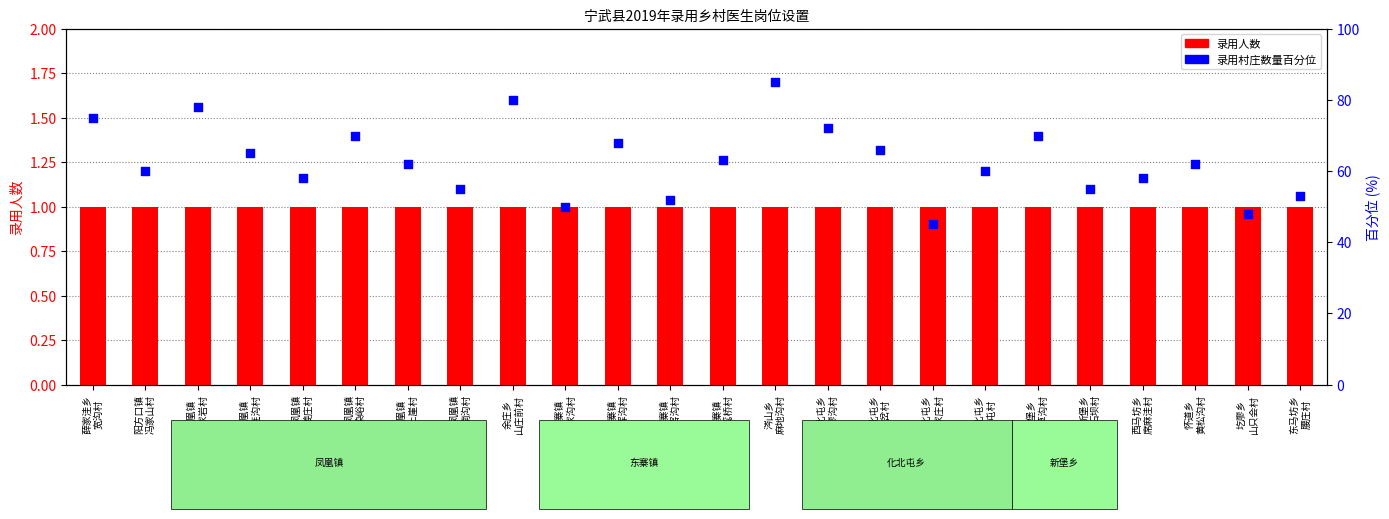

Which series has the widest spread of Y values?

录用村庄数量百分位